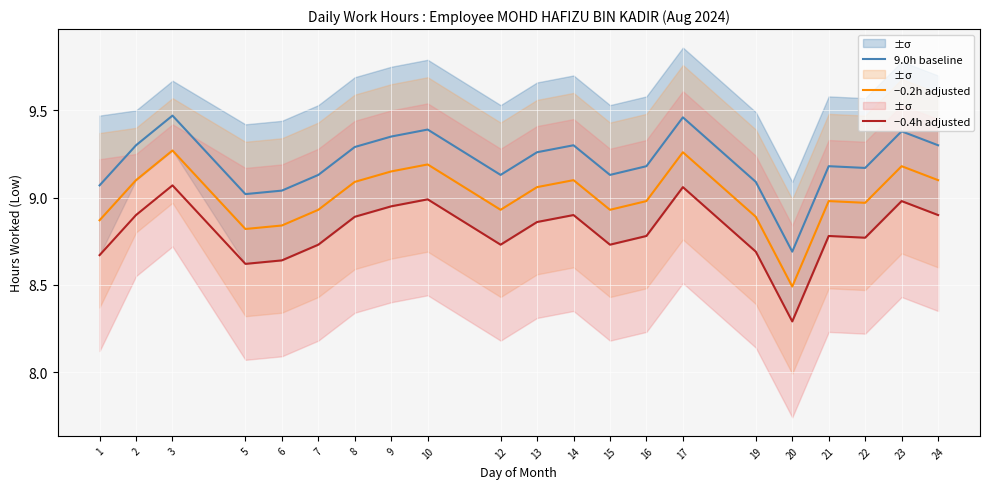

Reading left to right, extract all data points from this chart.

9.0h baseline: 1=9.1	2=9.3	3=9.5	5=9.0	6=9.0	7=9.1	8=9.3	9=9.3	10=9.4	12=9.1	13=9.3	14=9.3	15=9.1	16=9.2	17=9.5	19=9.1	20=8.7	21=9.2	22=9.2	23=9.4	24=9.3
−0.2h adjusted: 1=8.9	2=9.1	3=9.3	5=8.8	6=8.8	7=8.9	8=9.1	9=9.2	10=9.2	12=8.9	13=9.1	14=9.1	15=8.9	16=9.0	17=9.3	19=8.9	20=8.5	21=9.0	22=9.0	23=9.2	24=9.1
−0.4h adjusted: 1=8.7	2=8.9	3=9.1	5=8.6	6=8.6	7=8.7	8=8.9	9=8.9	10=9.0	12=8.7	13=8.9	14=8.9	15=8.7	16=8.8	17=9.1	19=8.7	20=8.3	21=8.8	22=8.8	23=9.0	24=8.9